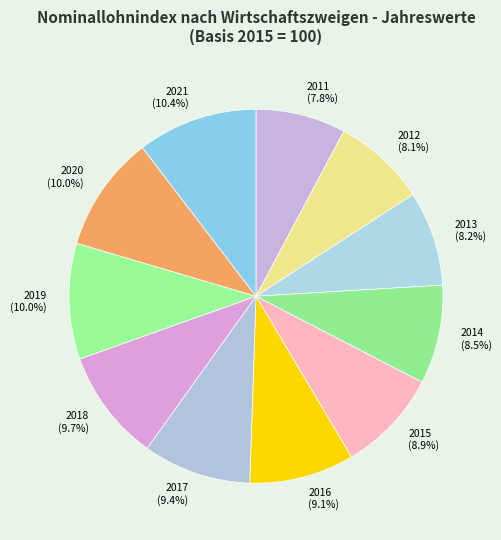

How much of the chart is everything except 2018?

90.3%